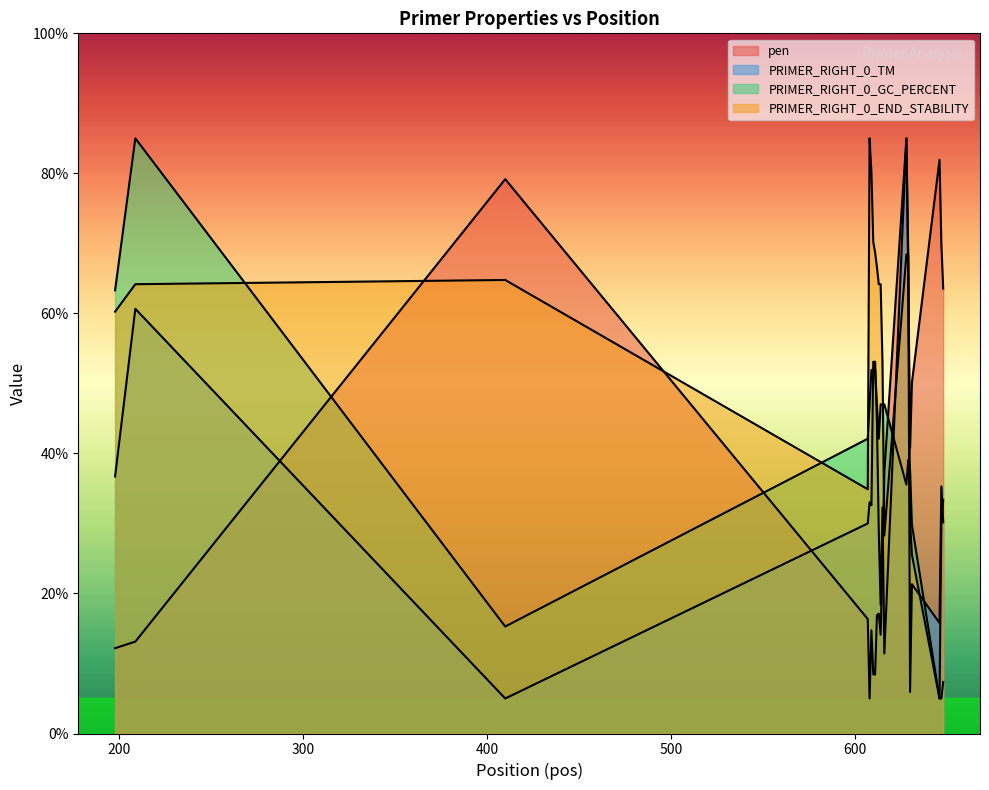

True or false: pen has a value of 69.8 at 647.

True